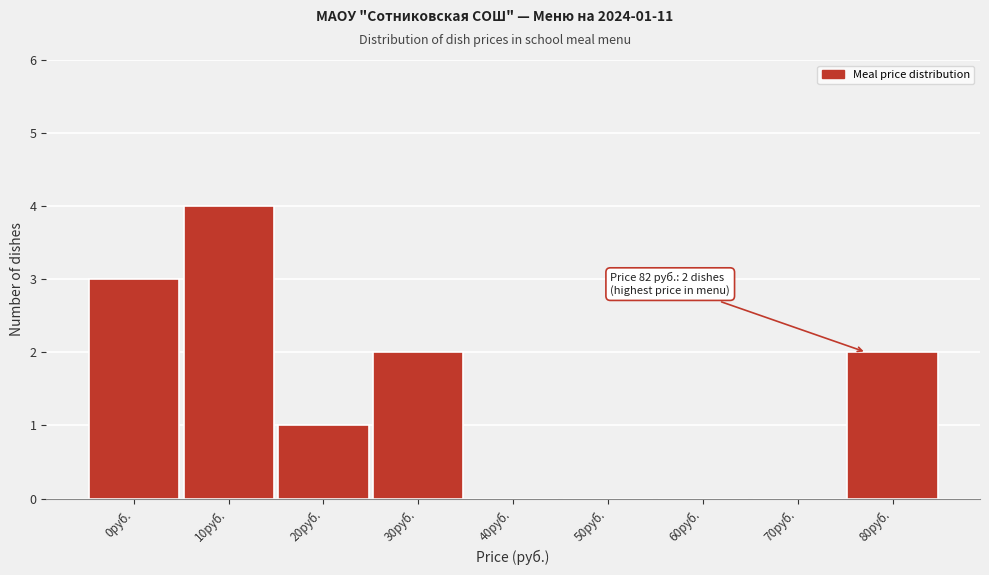

Reading left to right, extract all data points from this chart.

0руб.=3	10руб.=4	20руб.=1	30руб.=2	40руб.=0	50руб.=0	60руб.=0	70руб.=0	80руб.=2